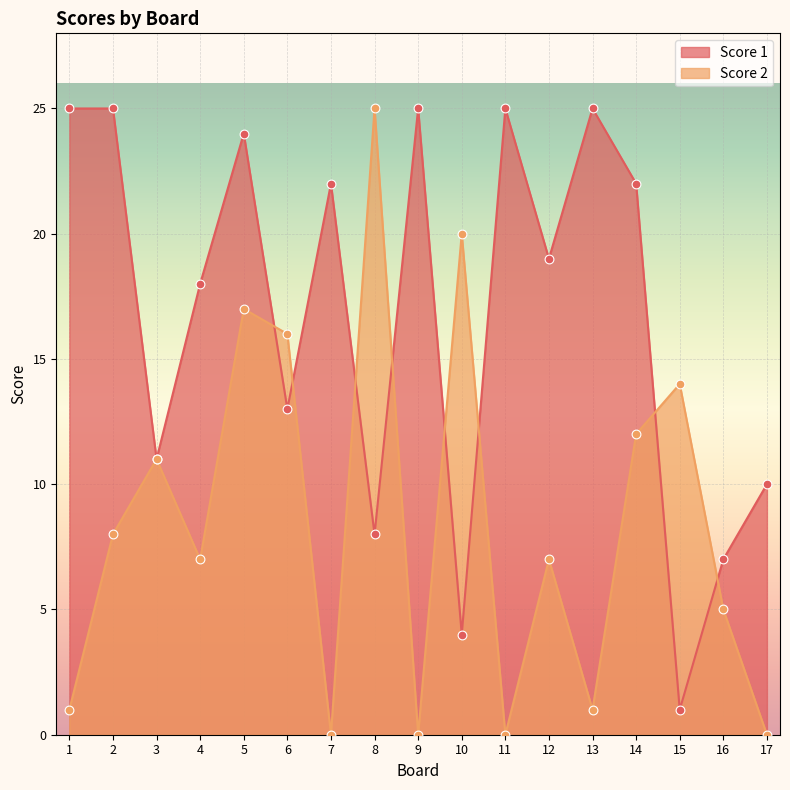

At which category is the sum across all series the highest?

5